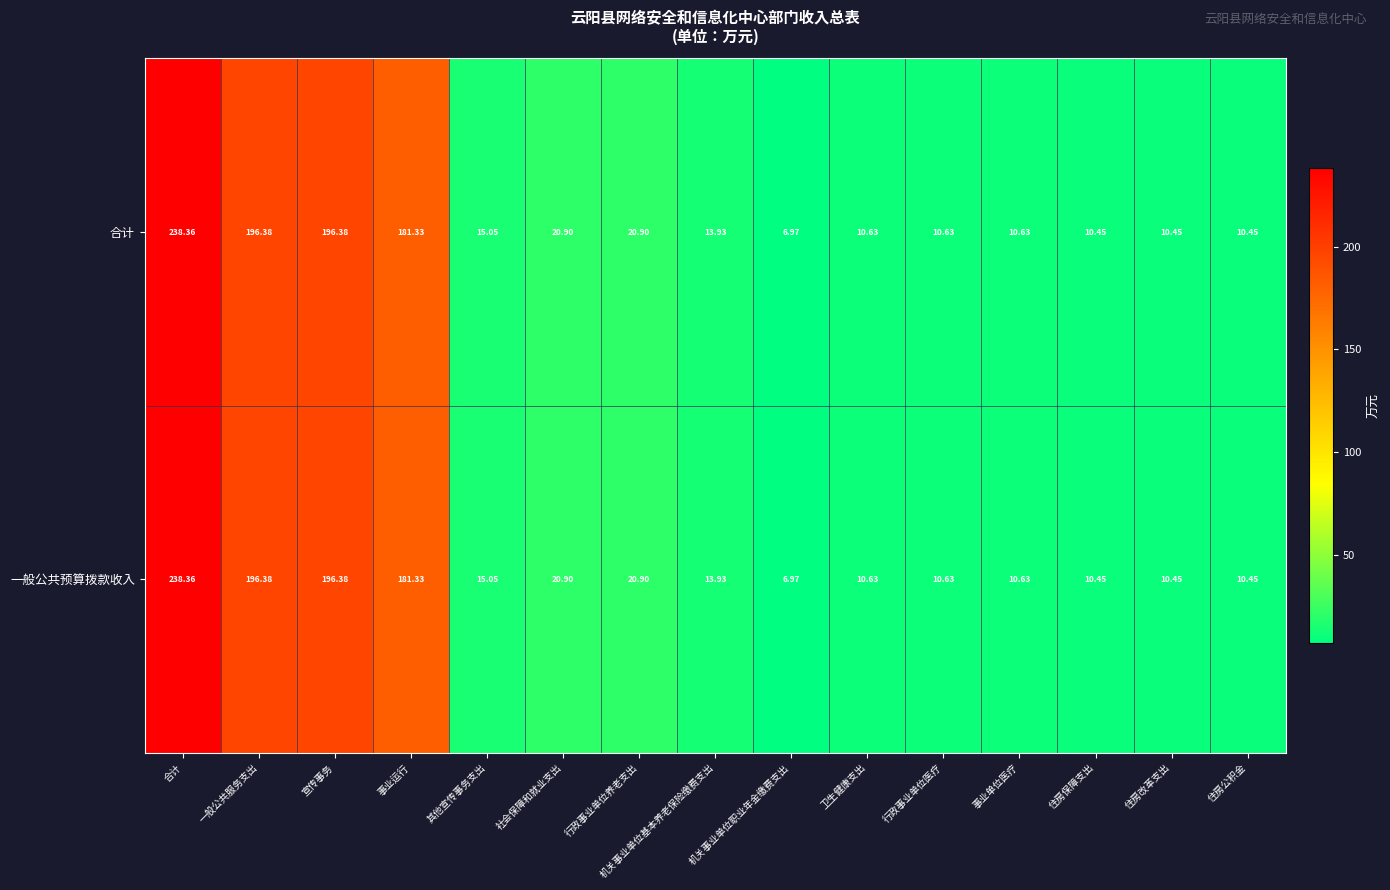

At which label does 一般公共预算拨款收入 first exceed 13?

合计